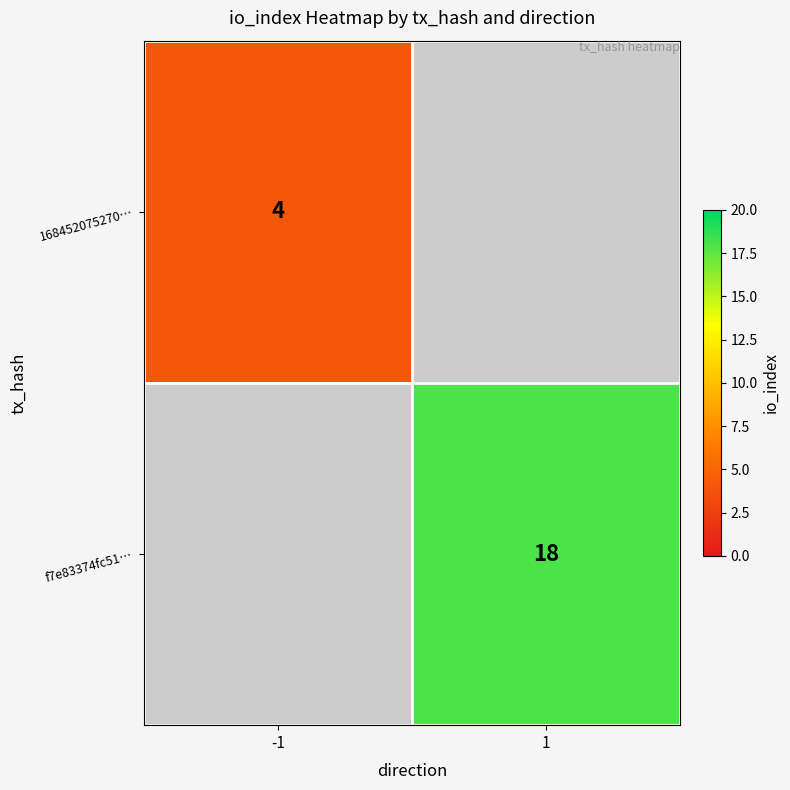

True or false: f7e83374fc51… has a value of 6 at 1.

False